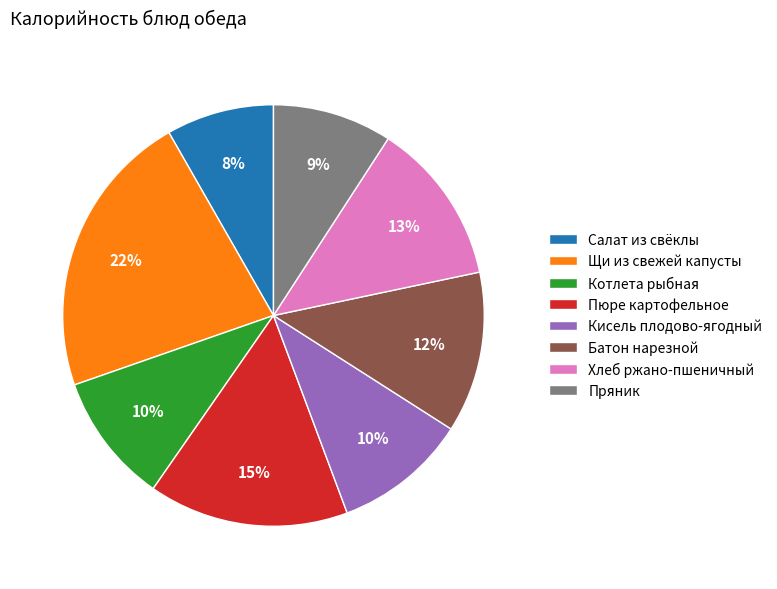

To the nearest percent, what is the difference between the largest and smallest slice percentages?

14%